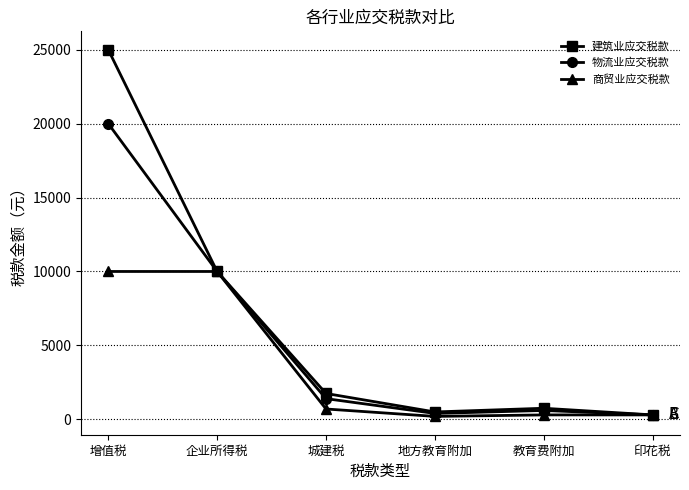

At which category does 物流业应交税款 reach its first local valley?

地方教育附加